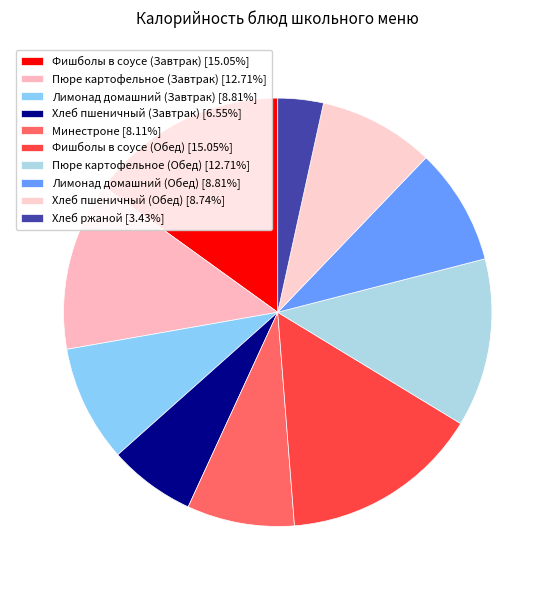

How many segments does this pie chart have?

10